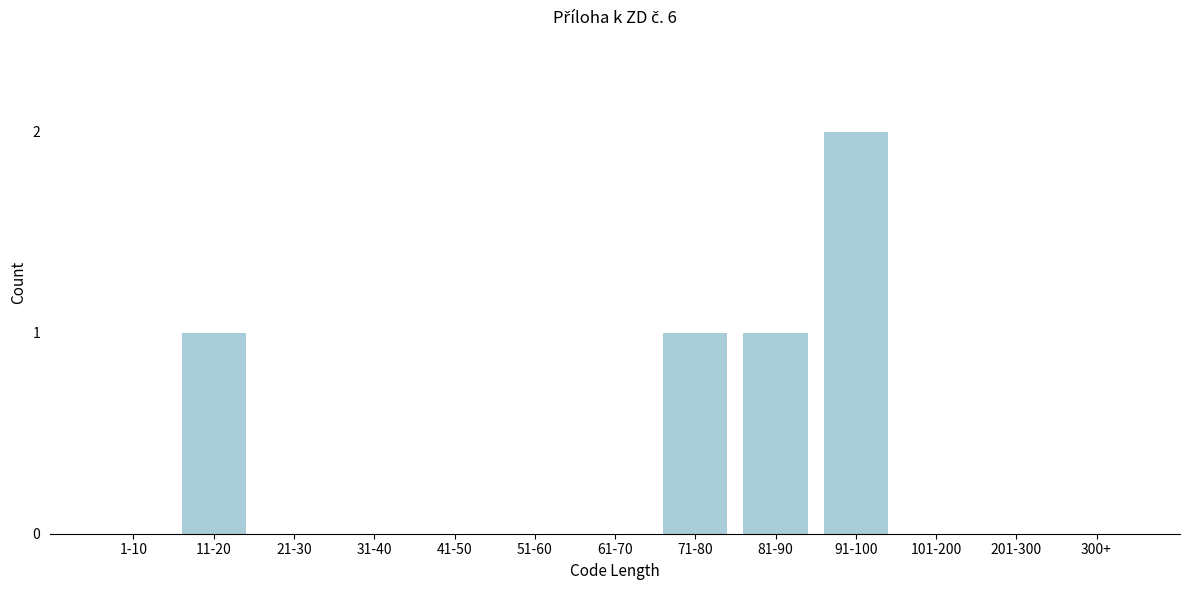

Reading left to right, transcribe all the data shown in this chart.

1-10=0	11-20=1	21-30=0	31-40=0	41-50=0	51-60=0	61-70=0	71-80=1	81-90=1	91-100=2	101-200=0	201-300=0	300+=0